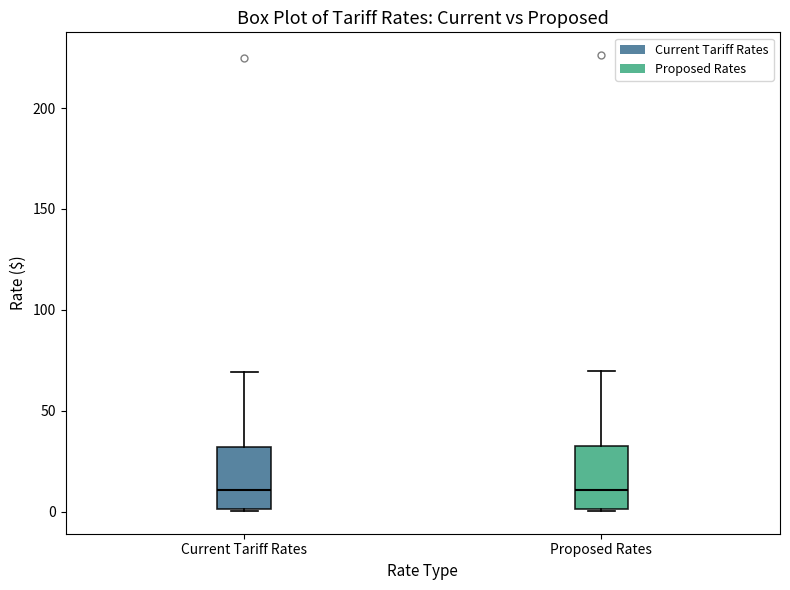

Reading left to right, read every box against the y-axis: the position of its median line, the range the box covers, and the ends of its whiskers. The values are not printed on the chart, so give them approximately, as read against the axis.

Current Tariff Rates: median 10, box 0 to 30, whiskers 0 to 70
Proposed Rates: median 10, box 0 to 30, whiskers 0 to 70